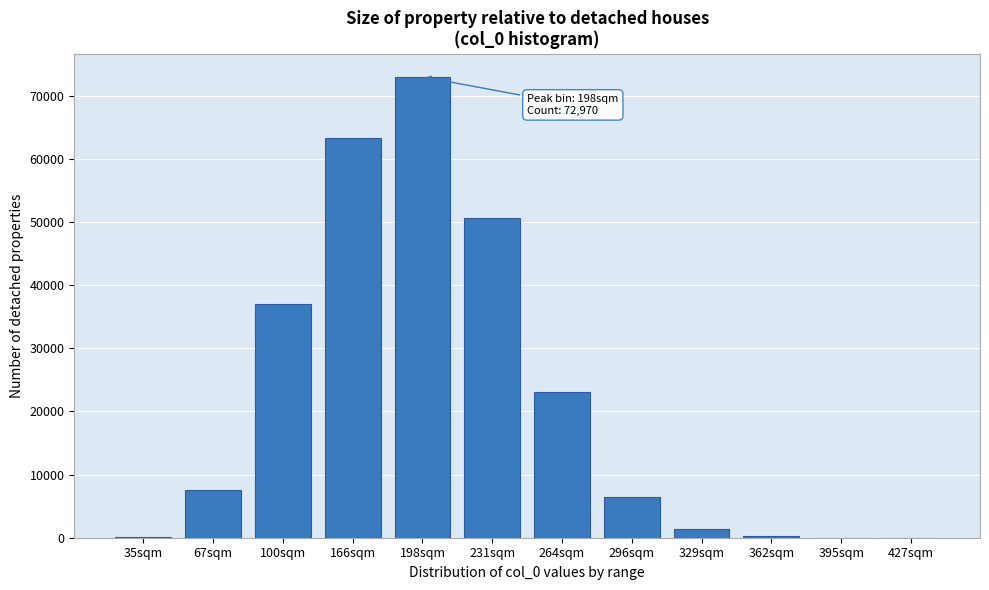

What is the maximum value shown in the chart?

72970